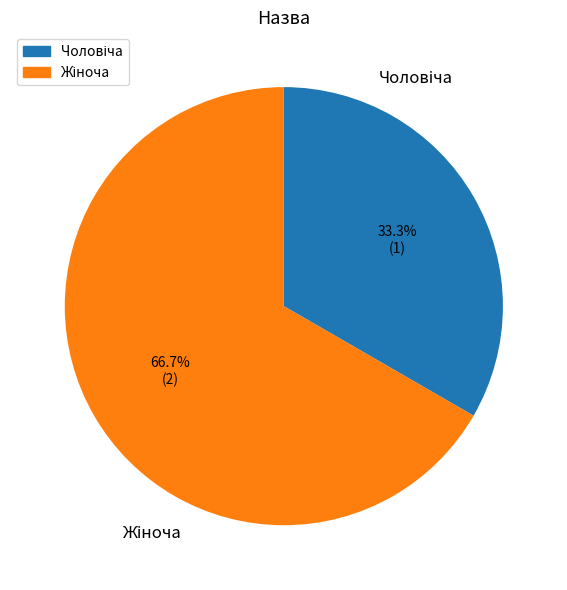

Is there any slice that represents more than half of the pie?

Yes